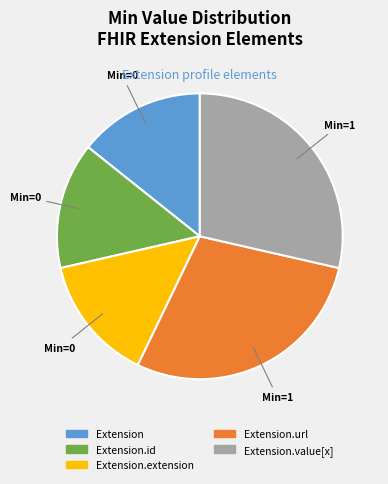

Is there any slice that represents more than half of the pie?

No